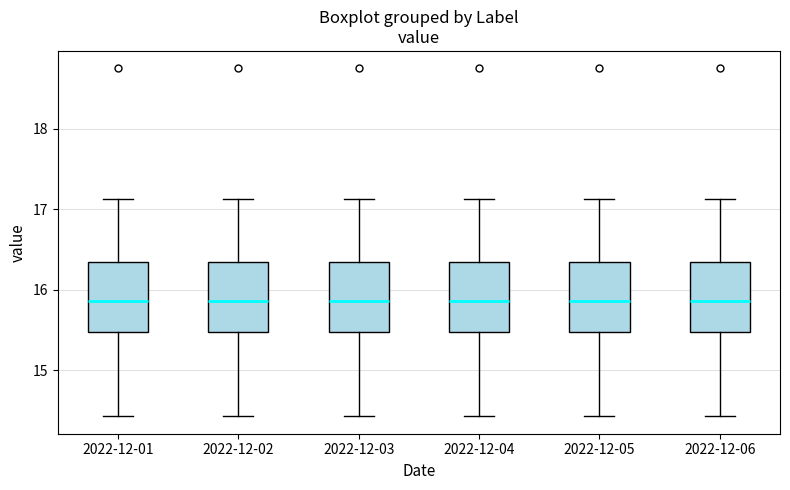

Where is the upper edge of the box for 2022-12-01 on the y-axis? The values are not printed on the chart, so give them approximately, as read against the axis.

16.4